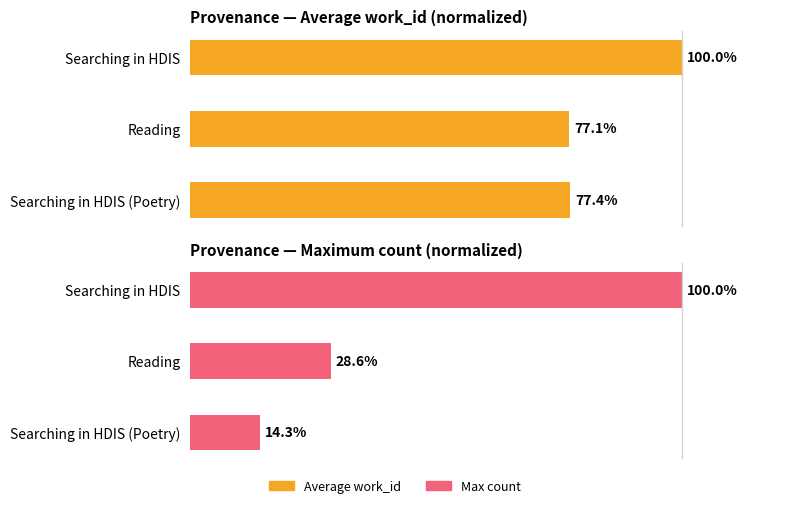

Which series has the widest spread of values?

Max work_id (count)